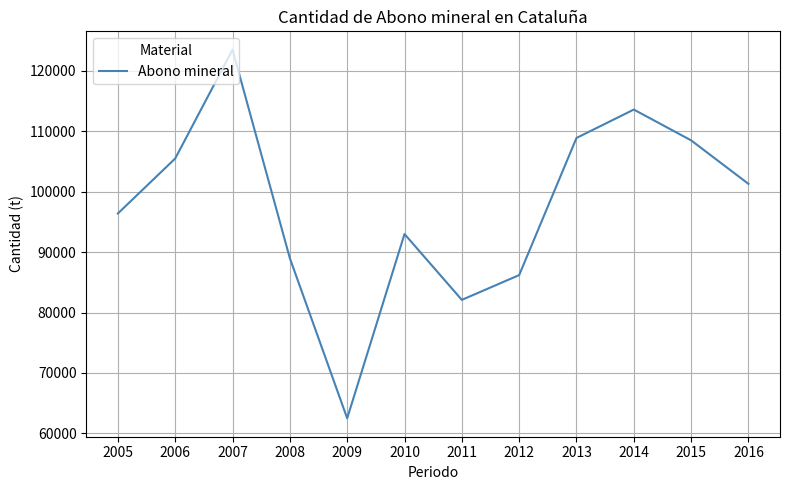

Does the chart display data point markers on the line(s)?

No